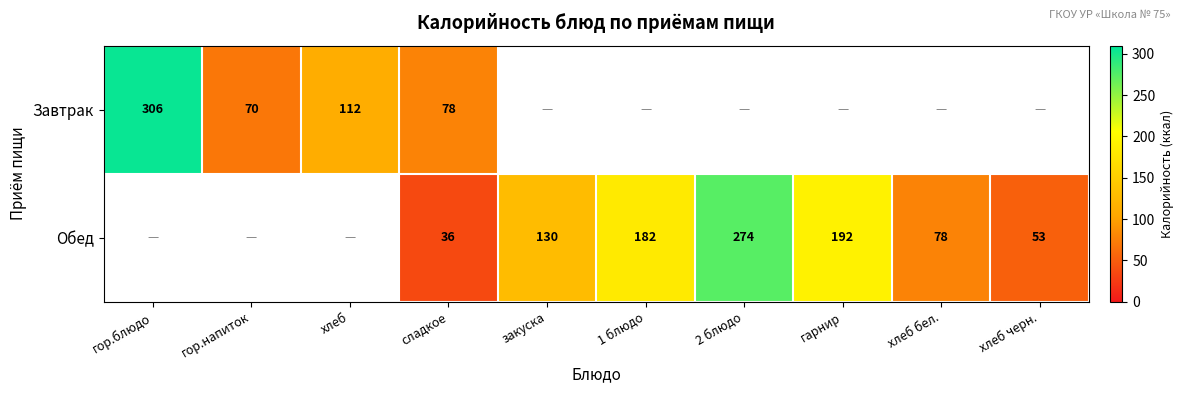

The value of Завтрак at гор.блюдо is 88. True or false?

False